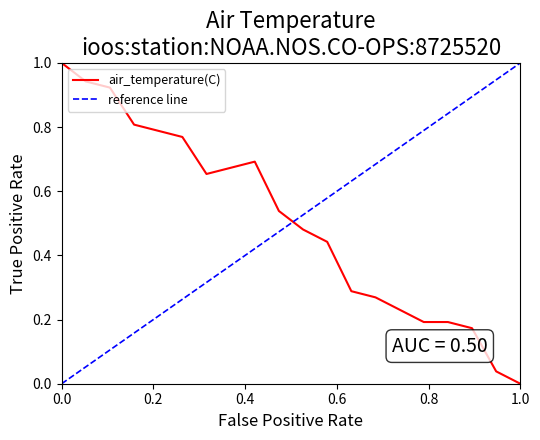

What is the greatest value displayed?

1.0